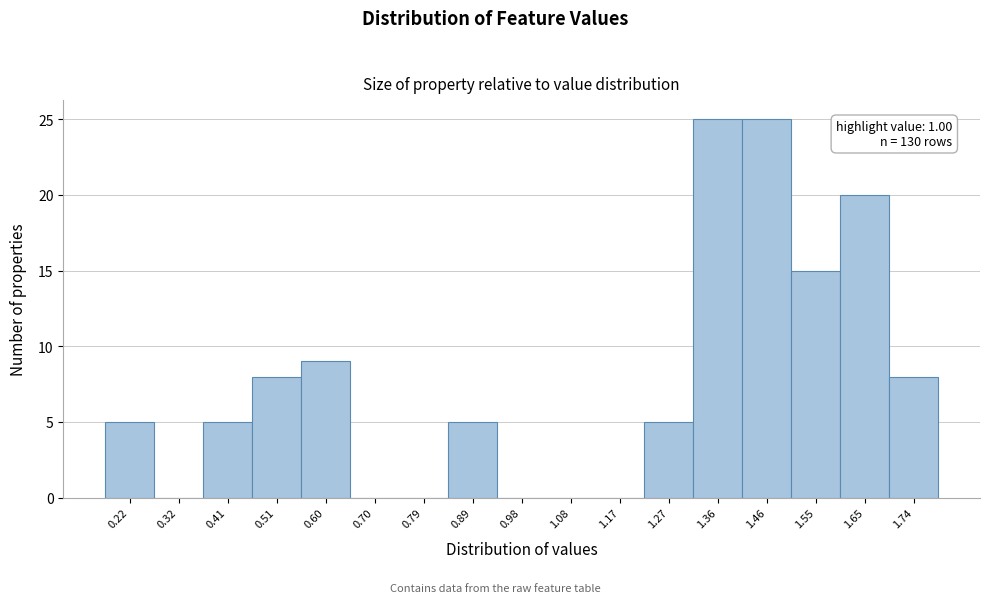

Reading left to right, what are all the values shown in this chart?

0.22=5	0.32=0	0.41=5	0.51=8	0.60=9	0.70=0	0.79=0	0.89=5	0.98=0	1.08=0	1.17=0	1.27=5	1.36=25	1.46=25	1.55=15	1.65=20	1.74=8